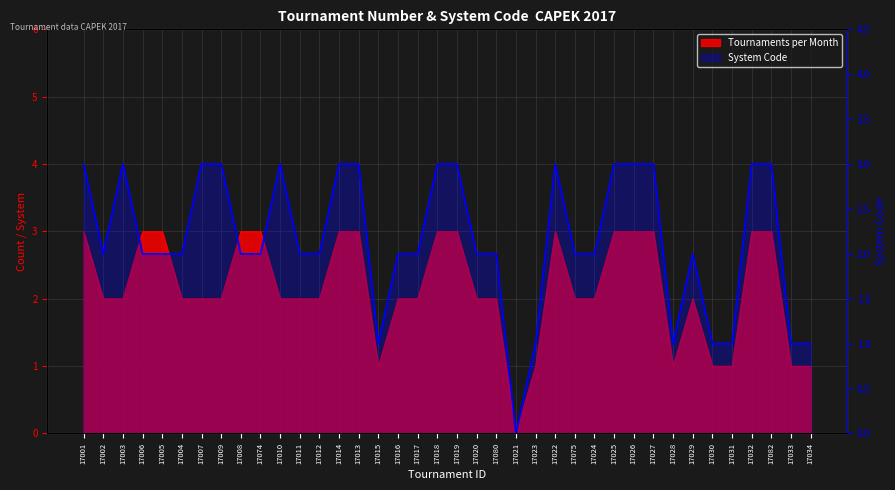

Which series has the largest total across all categories?

Tournaments per Month